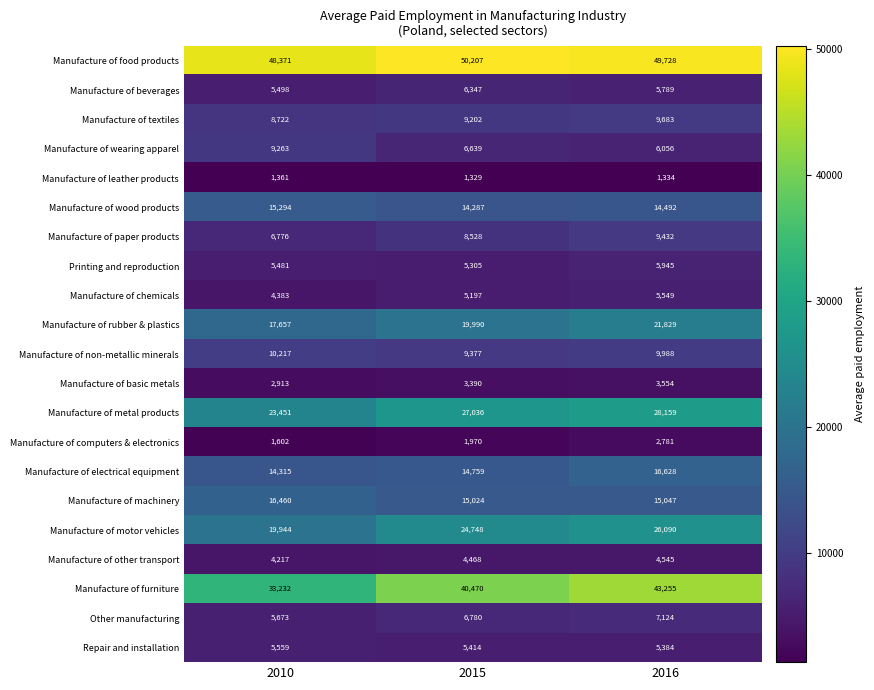

Which series has the largest total across all categories?

Manufacture of food products